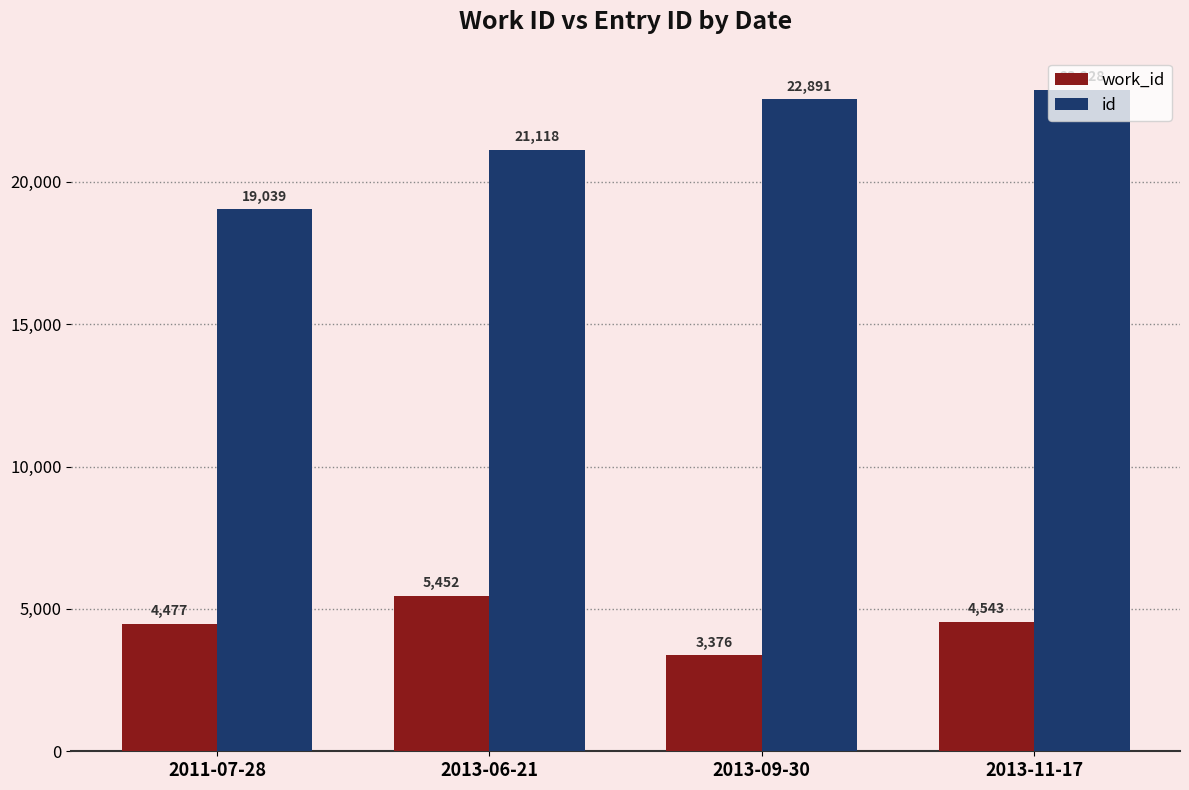

What is the value of the work_id bar at the 2nd from the left?

5452